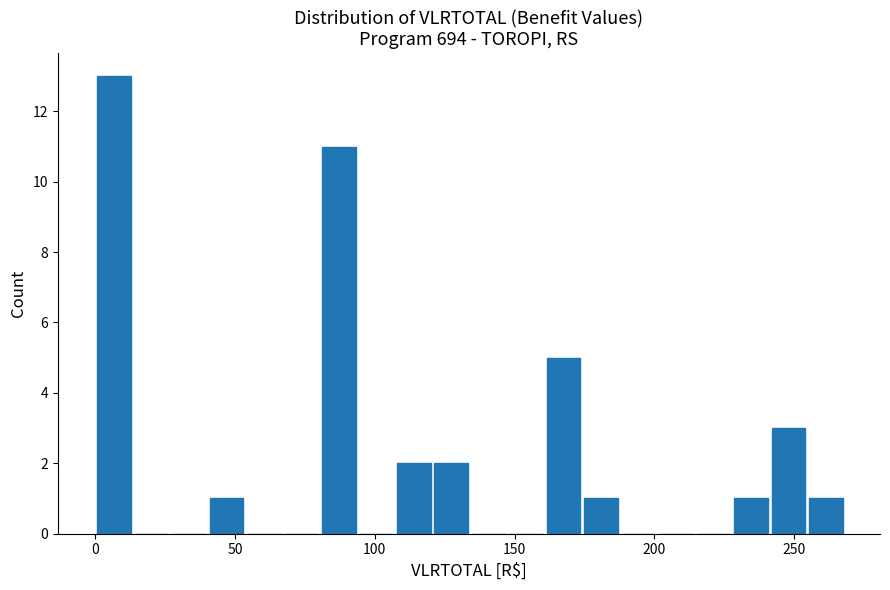

Read against the x-axis, roughly where is the centre of the tallest bar?

5